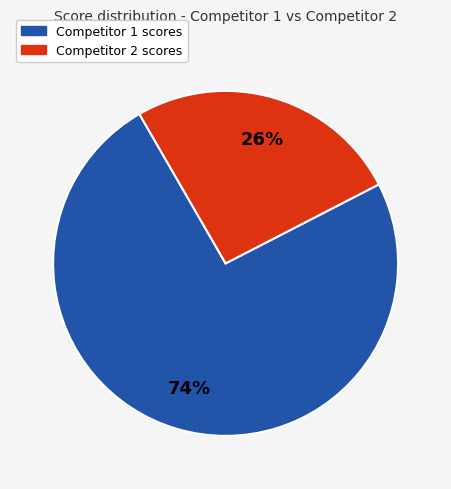

Is there a majority slice in this chart?

Yes